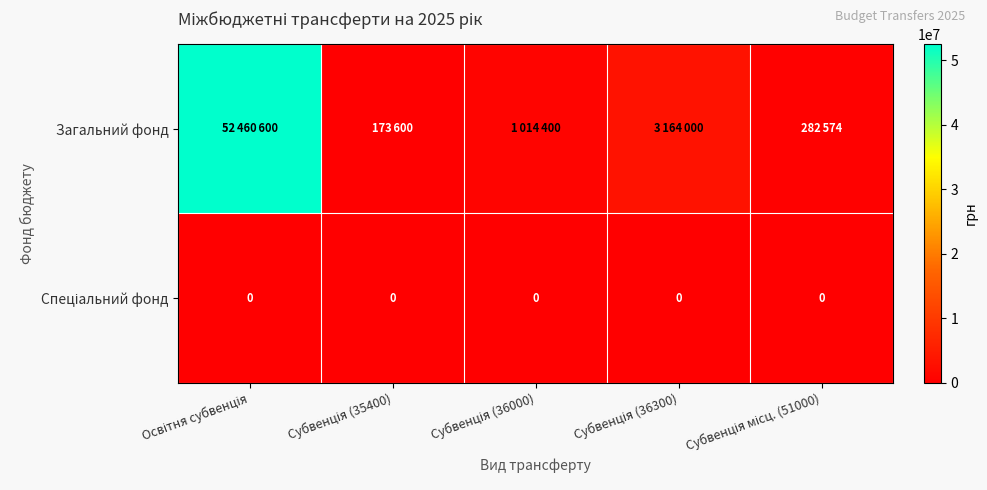

At how many categories does at least one series exceed 8901983?

1